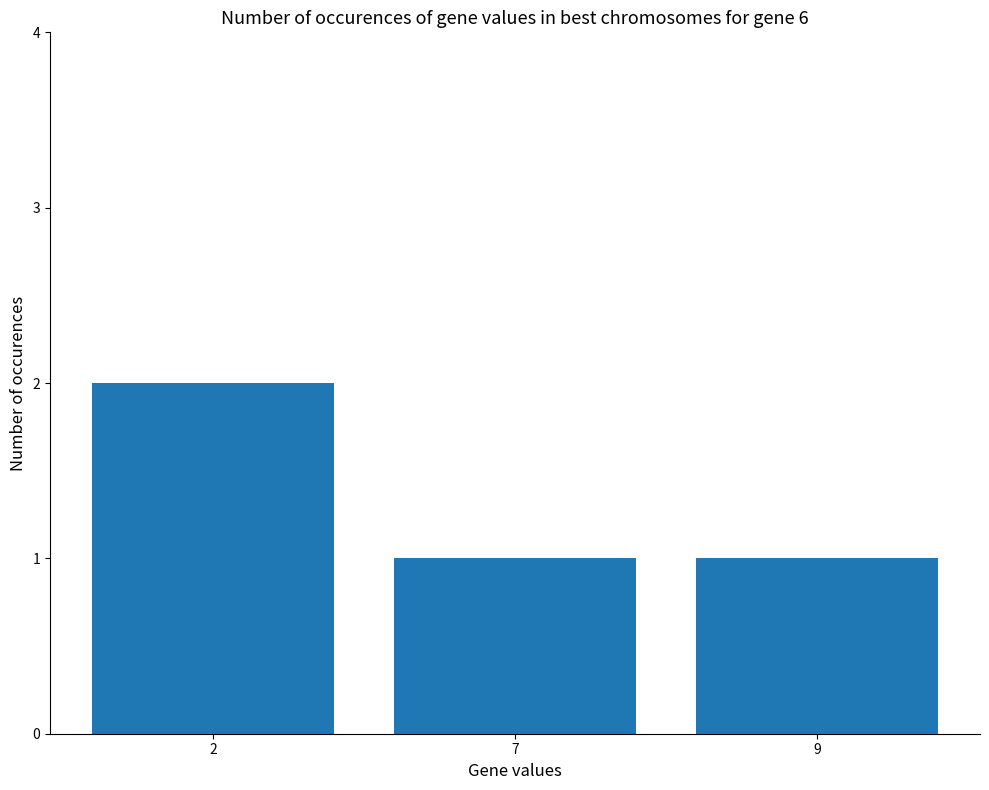

What is the ratio of the value at 2 to the value at 7?

2.0